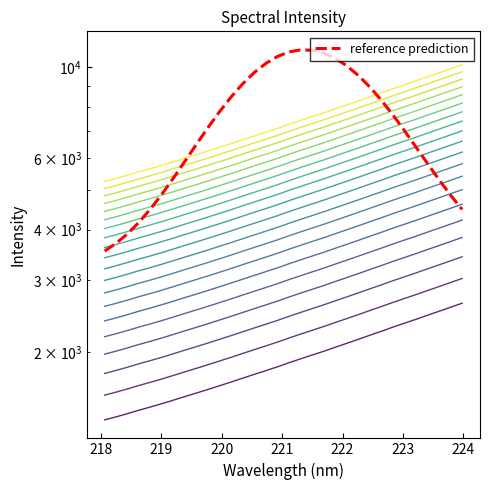

What position from the left is 218.2508?

2